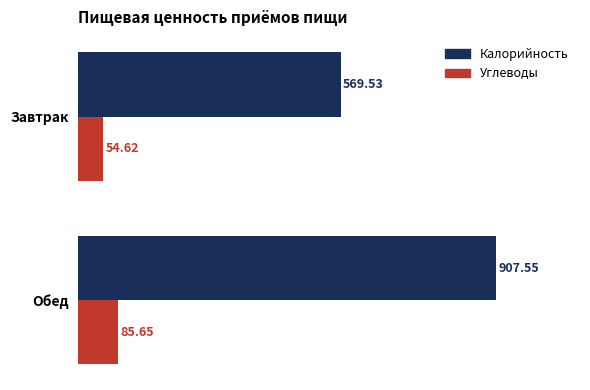

Rank the series at Обед from highest to lowest value.

Калорийность, Углеводы